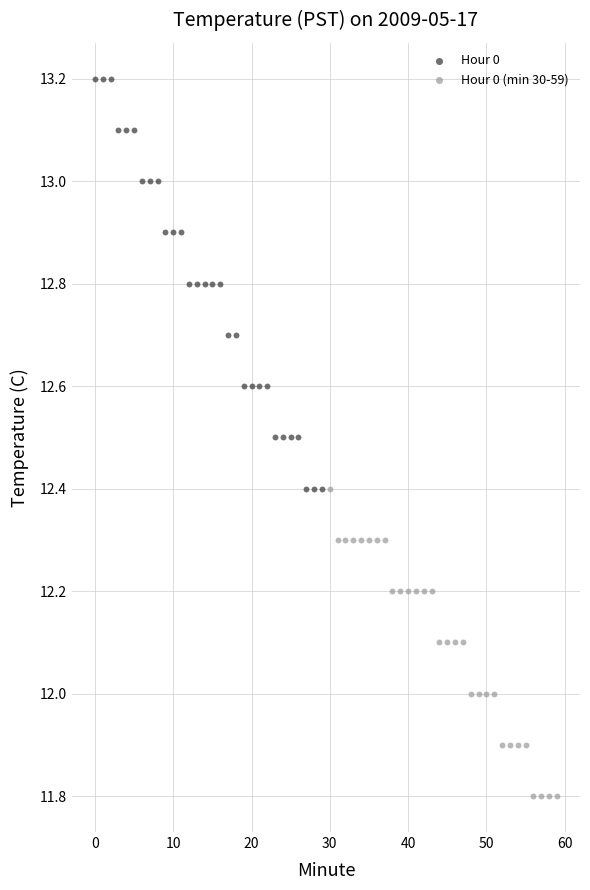

Which series has the largest Y range (max minus min)?

Hour 0